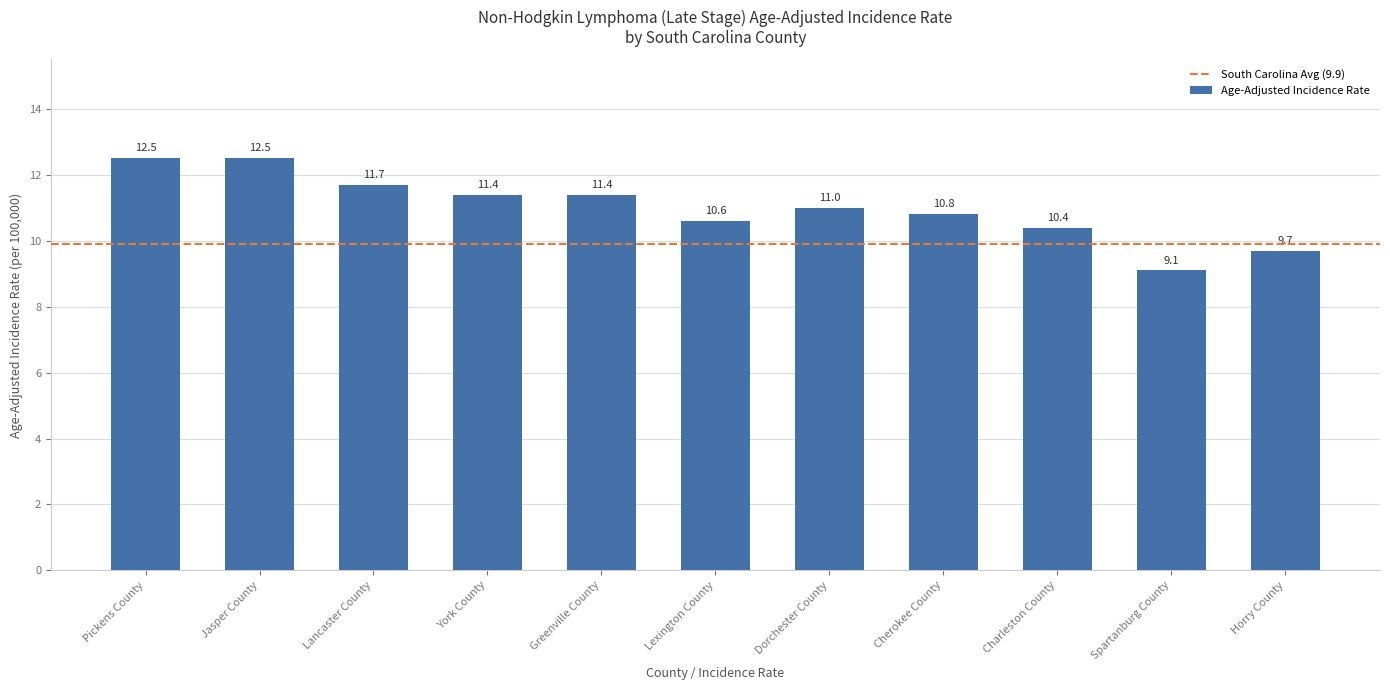

What is the sum of the values at Lancaster County and Spartanburg County?

20.8